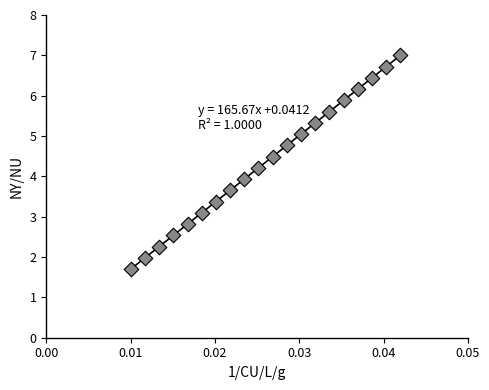

What is the range of Y values (max minus min)?

5.3